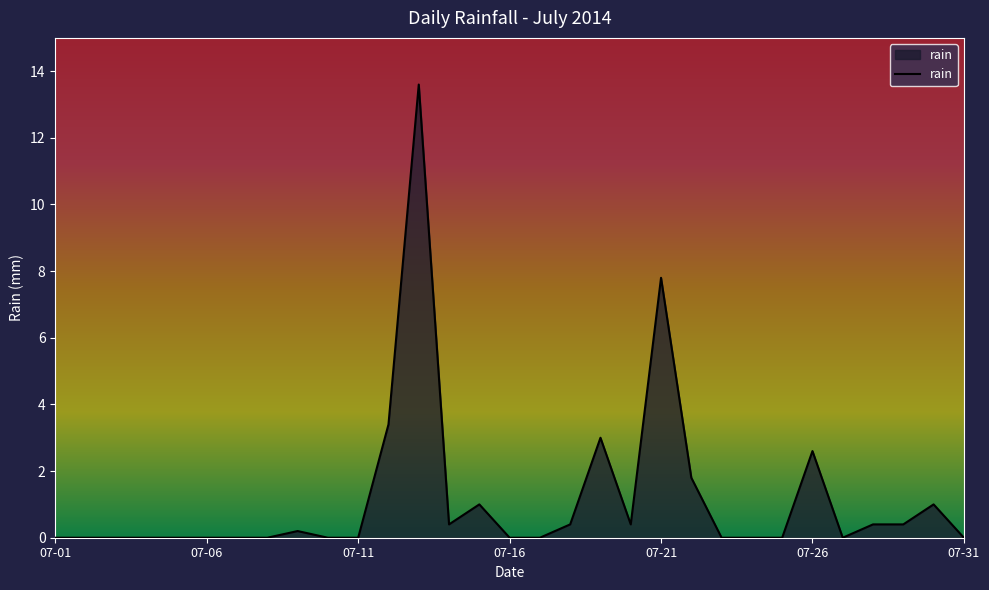

What is the difference between the maximum and minimum values?

13.6